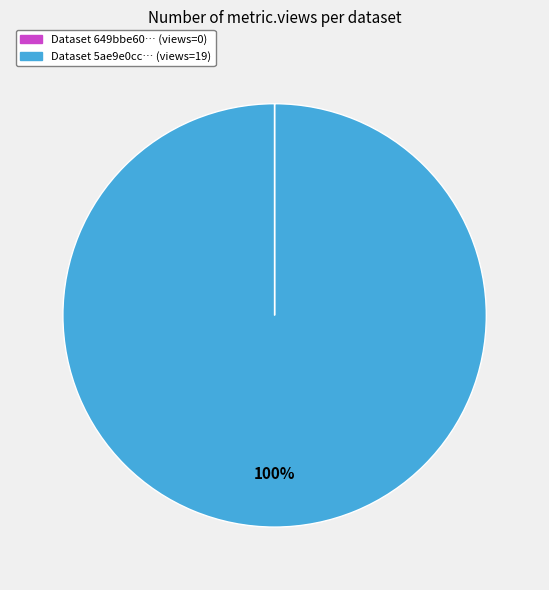

To the nearest percent, what is the difference between the largest and smallest slice percentages?

100%